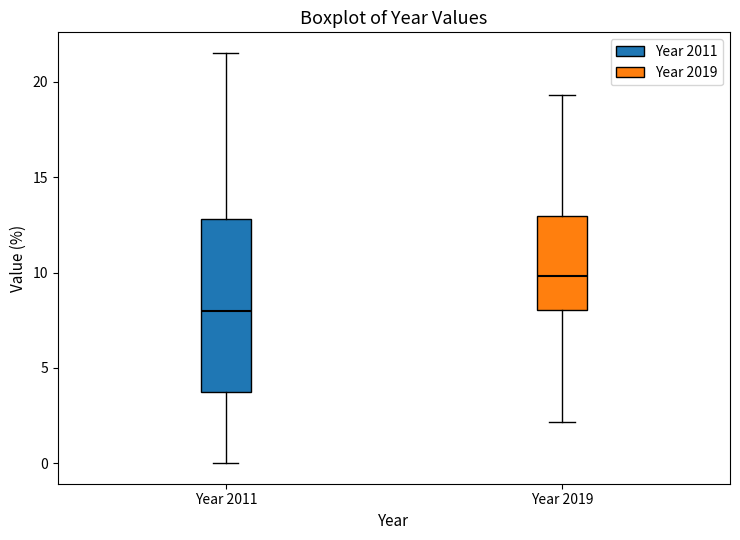

Which box is the tallest, from its lower edge to its upper edge?

Year 2011